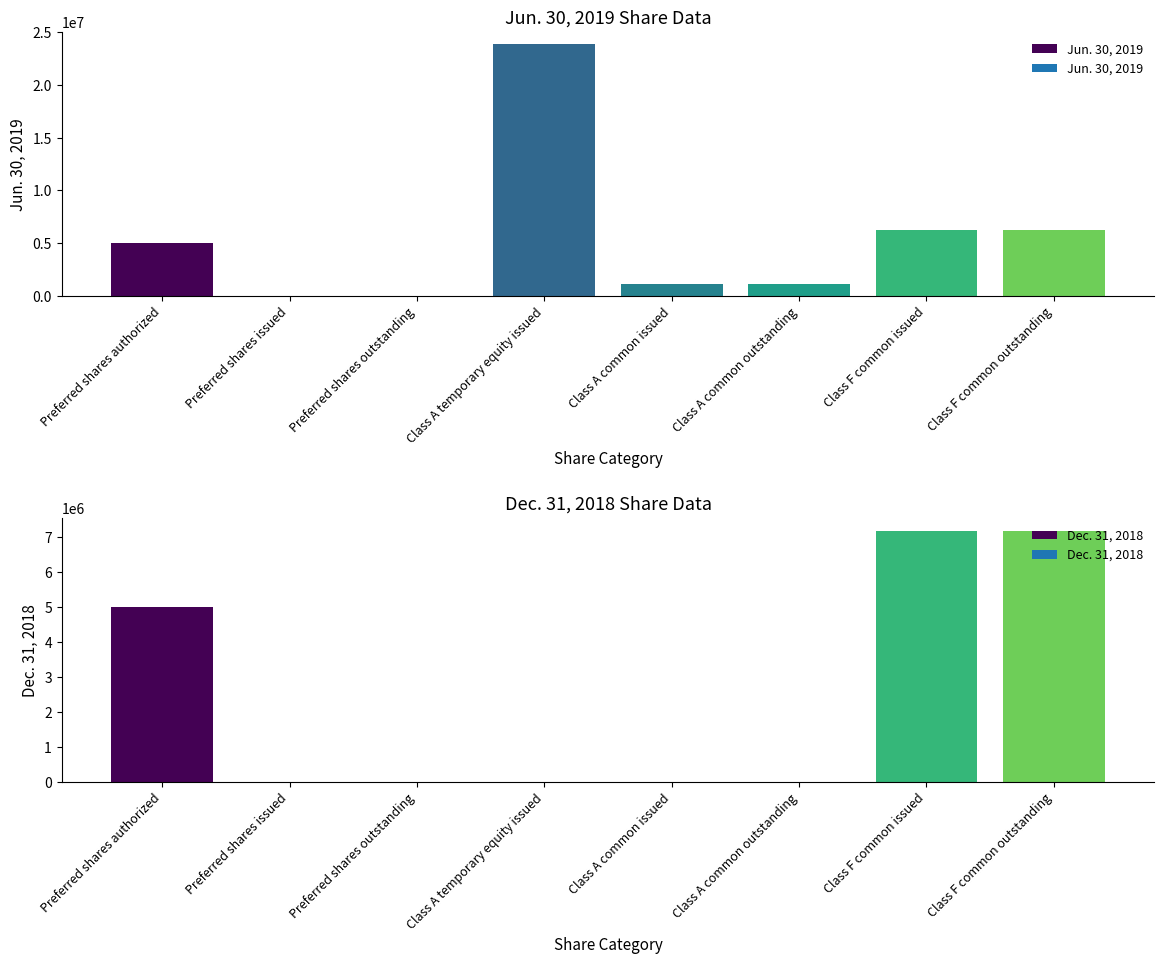

What value does the Dec. 31, 2018 series have at Preferred shares authorized, to the nearest 10?

5000000